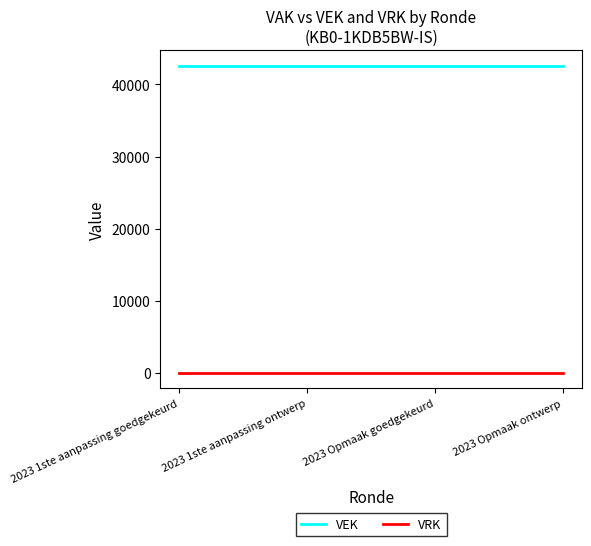

What is the difference between the highest and lowest values at 2023 Opmaak ontwerp?

42611